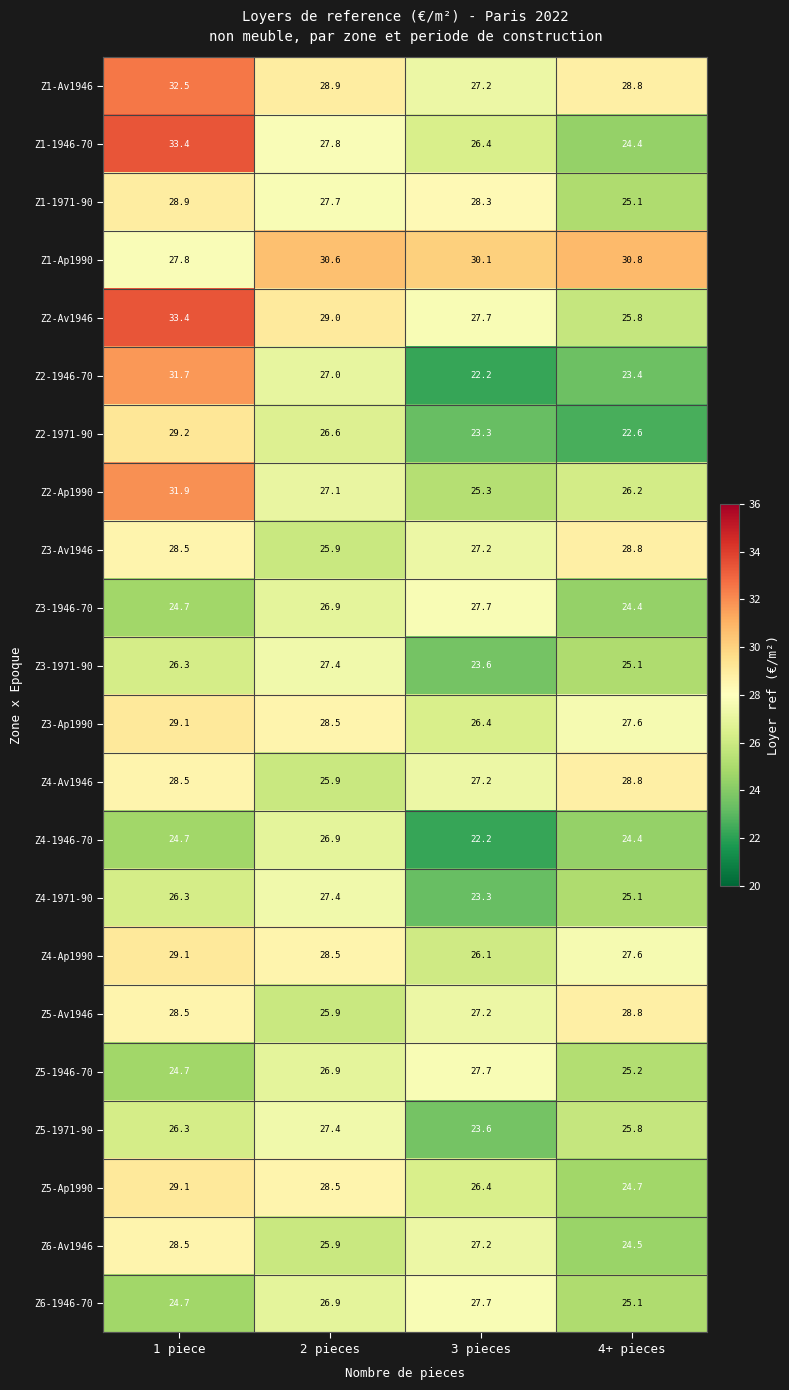

What is the average value of the Z4-1971-90 series?

25.5